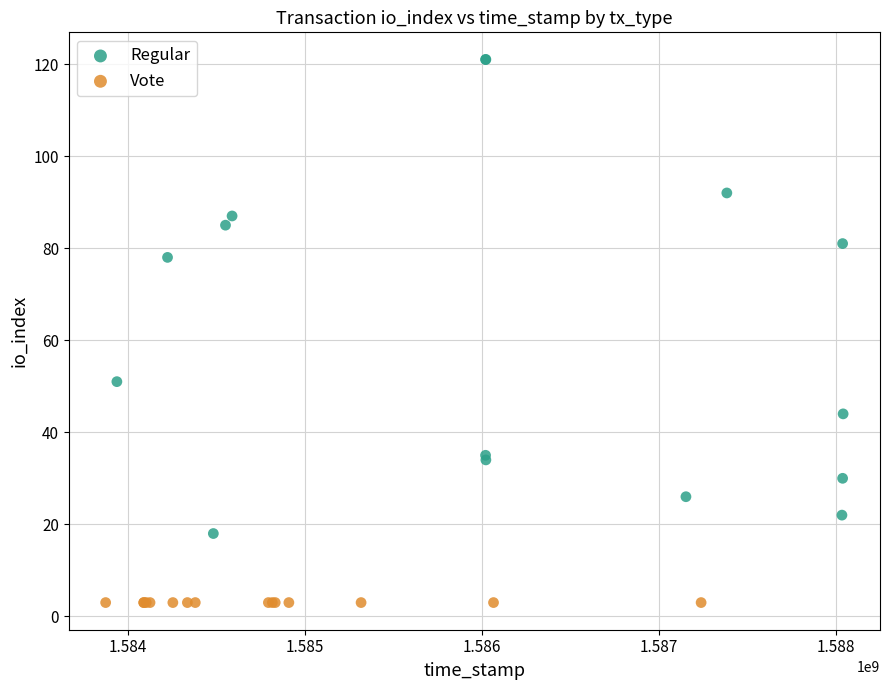

Which series reaches the minimum Y coordinate?

Vote